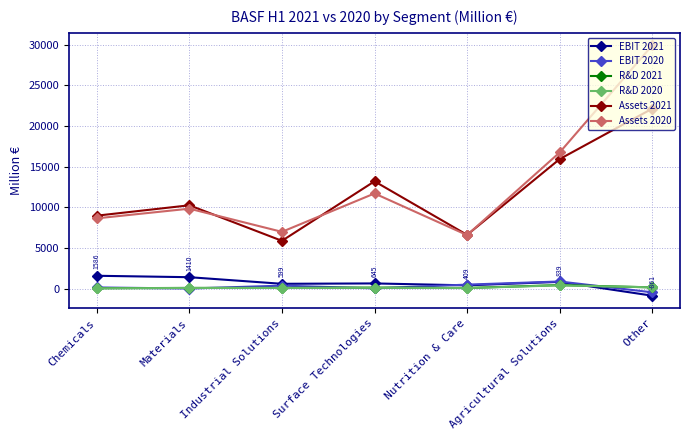

Where is the first local maximum for EBIT 2020?

Industrial Solutions